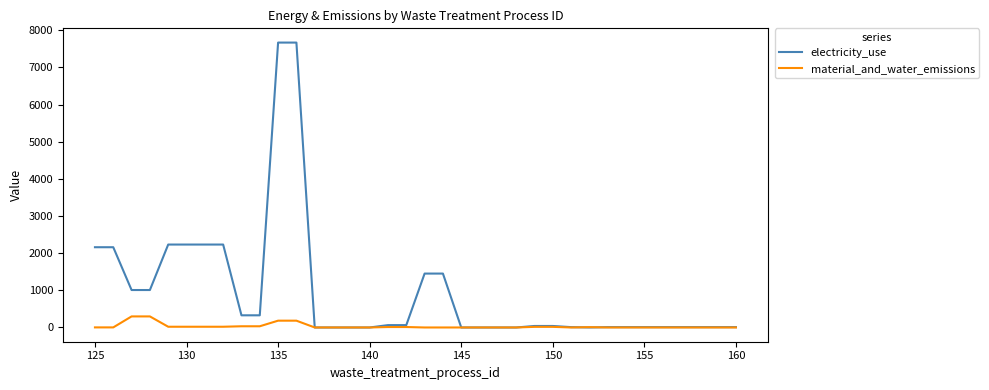

What is the maximum value shown in the chart?

7667.4